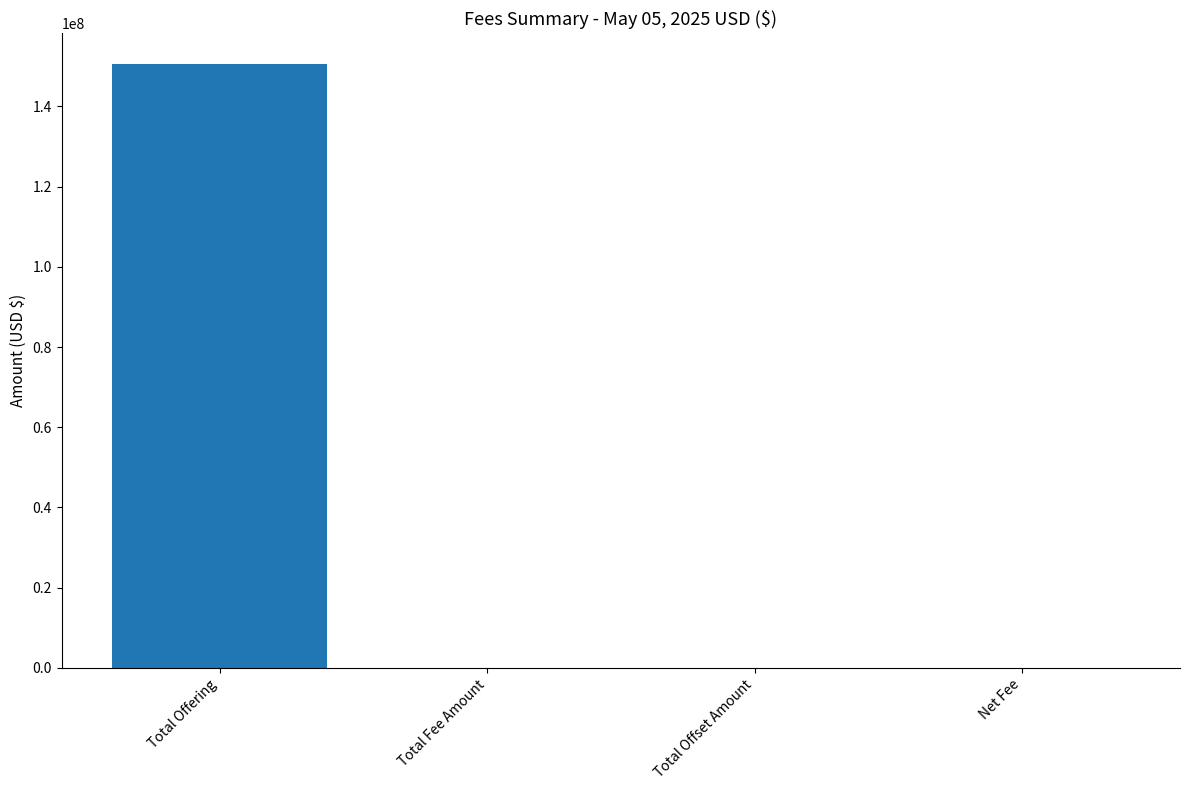

Which has a higher value, Total Offering or Net Fee?

Total Offering